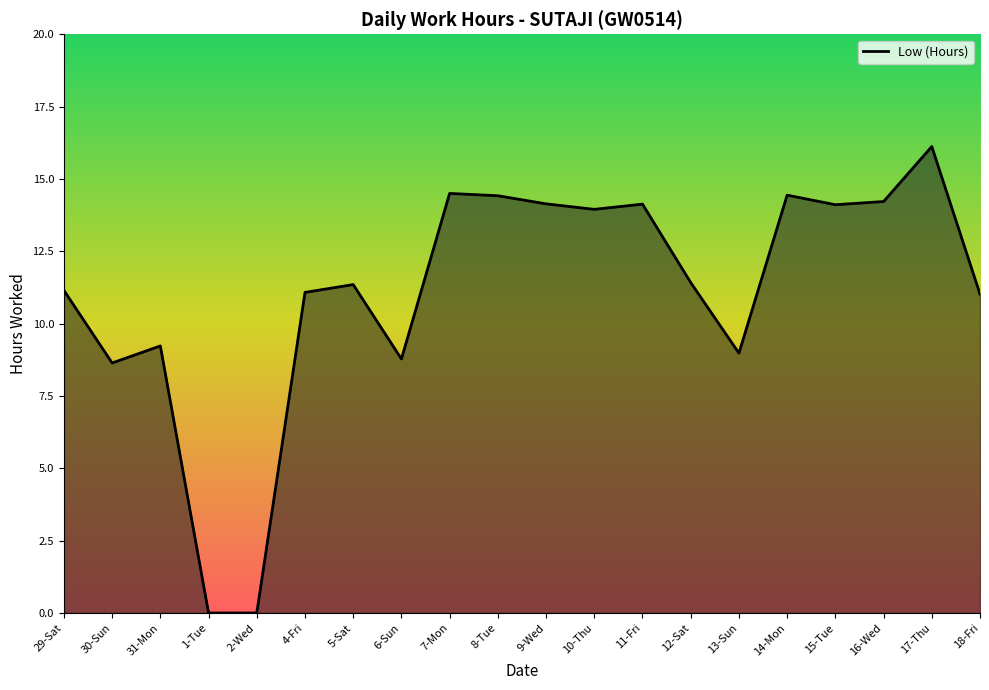

Which has a higher value, 1-Tue or 15-Tue?

15-Tue